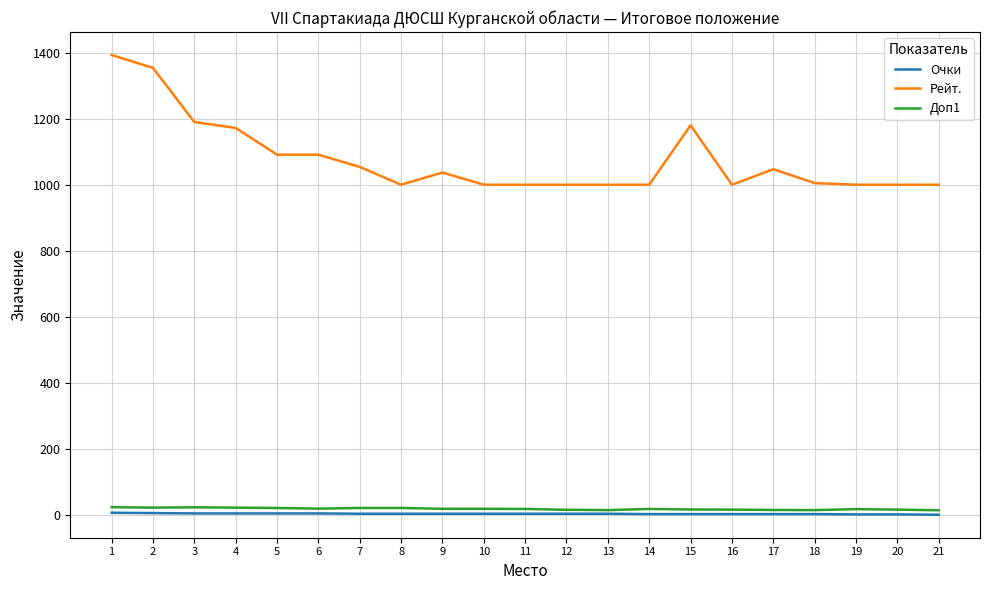

True or false: Очки and Рейт. cross at least once.

False